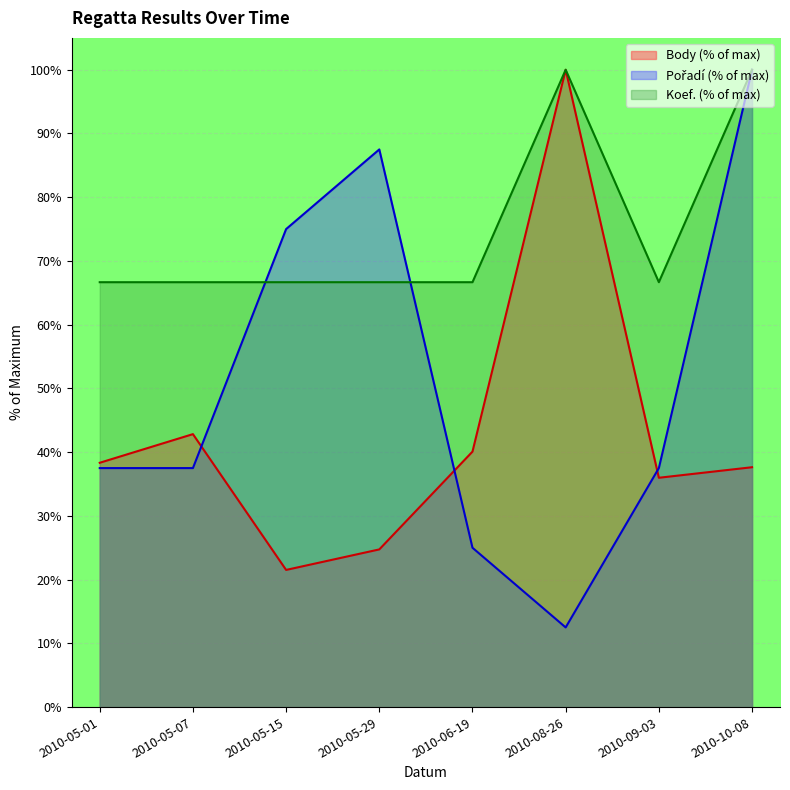

What is the label of the 2nd point from the right?

2010-09-03